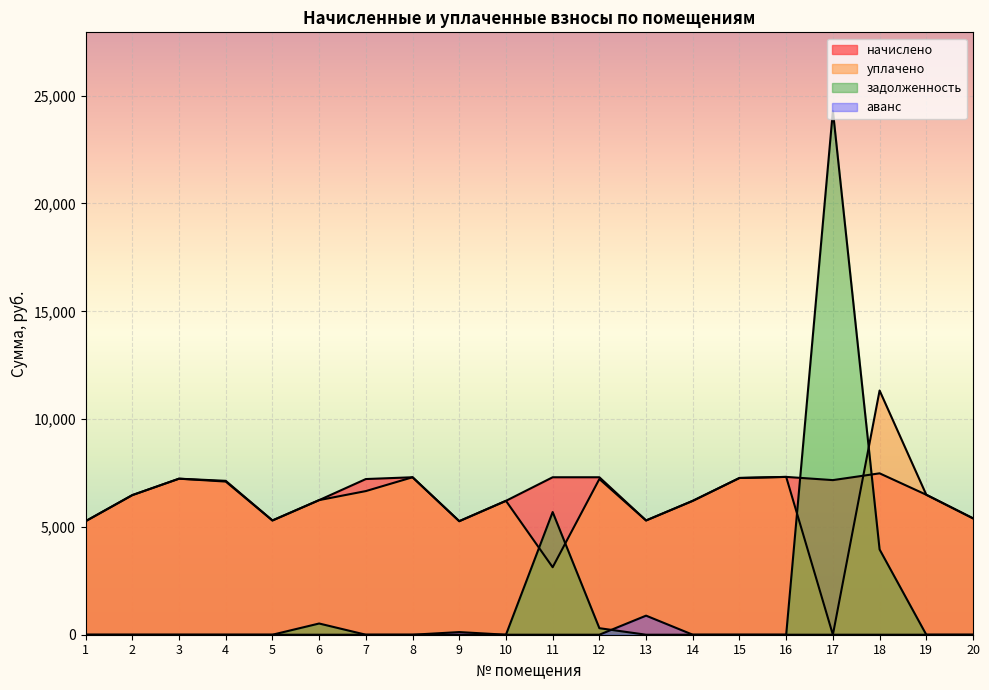

How many lines are shown in the chart?

4